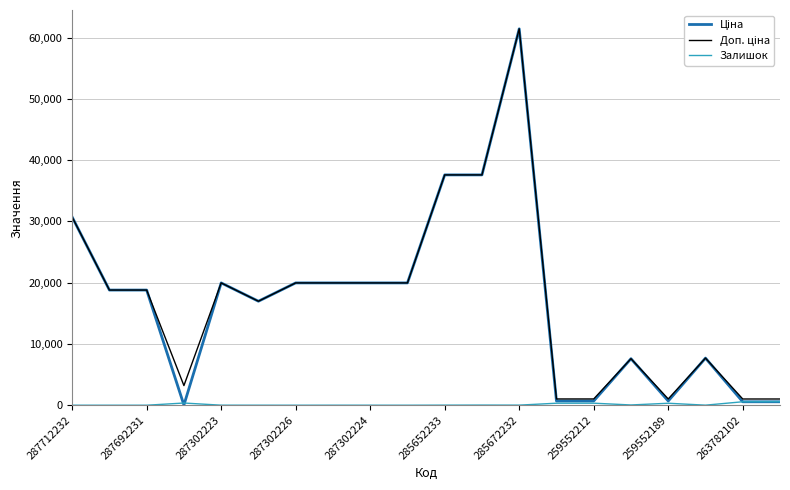

At how many categories does at least one series exceed 3464?

14